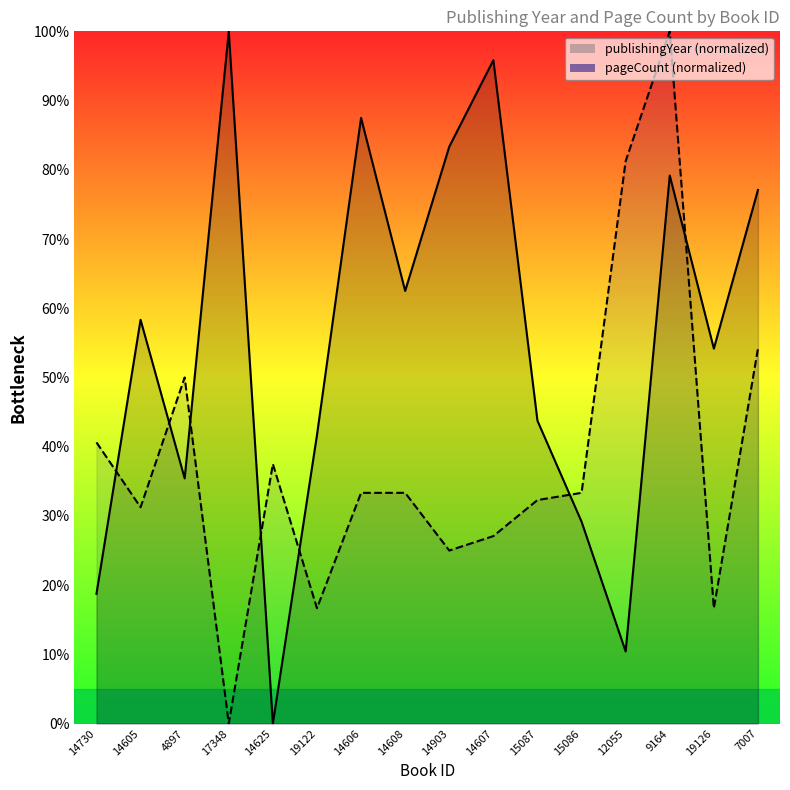

At which label does pageCount first exceed 33?

14730